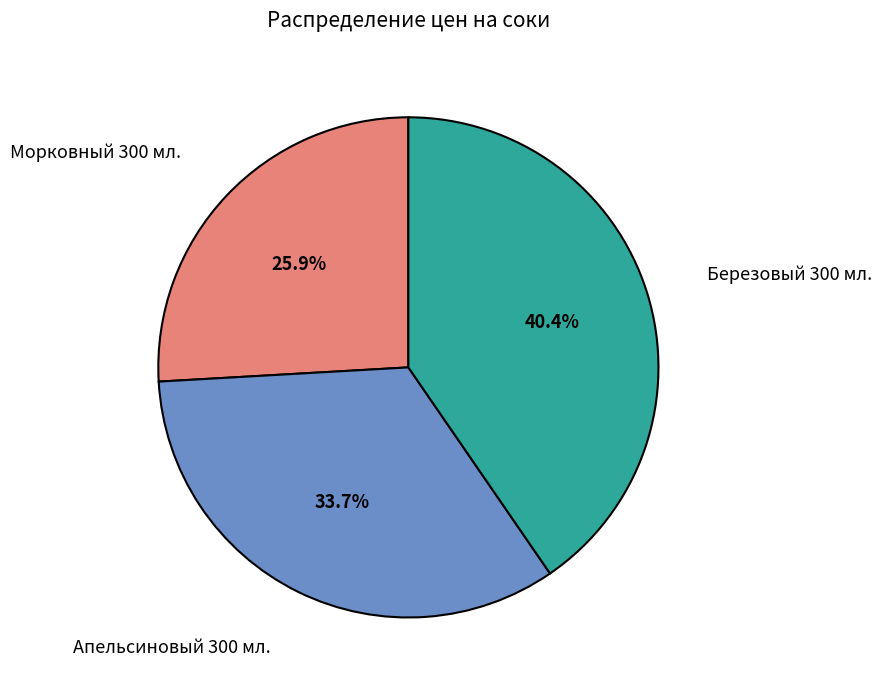

What percentage is NOT represented by Морковный 300 мл.?

74.1%